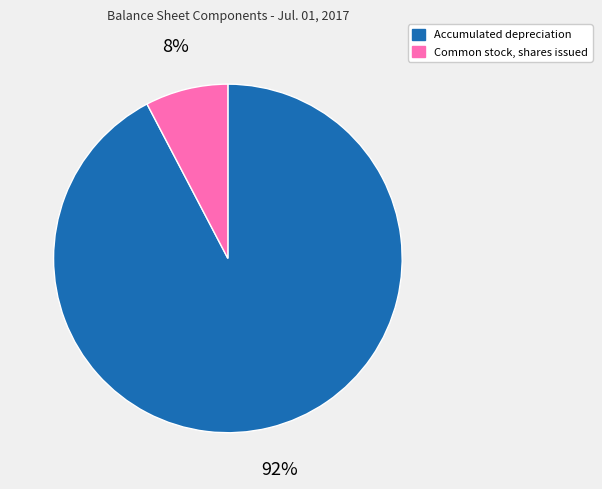

How many slices are in this pie chart?

2